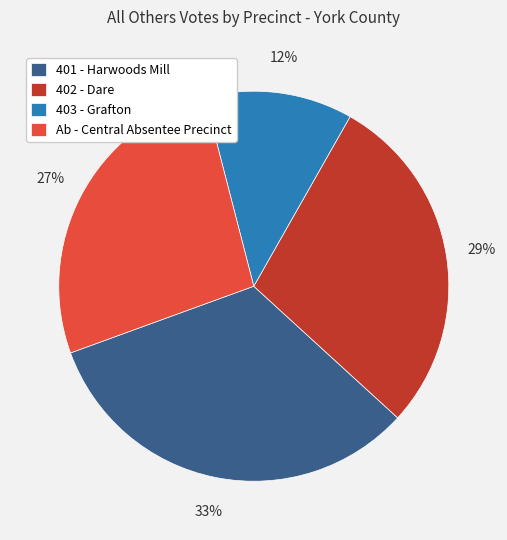

Rank the categories by value from lowest to highest.

403 - Grafton, Ab - Central Absentee Precinct, 402 - Dare, 401 - Harwoods Mill